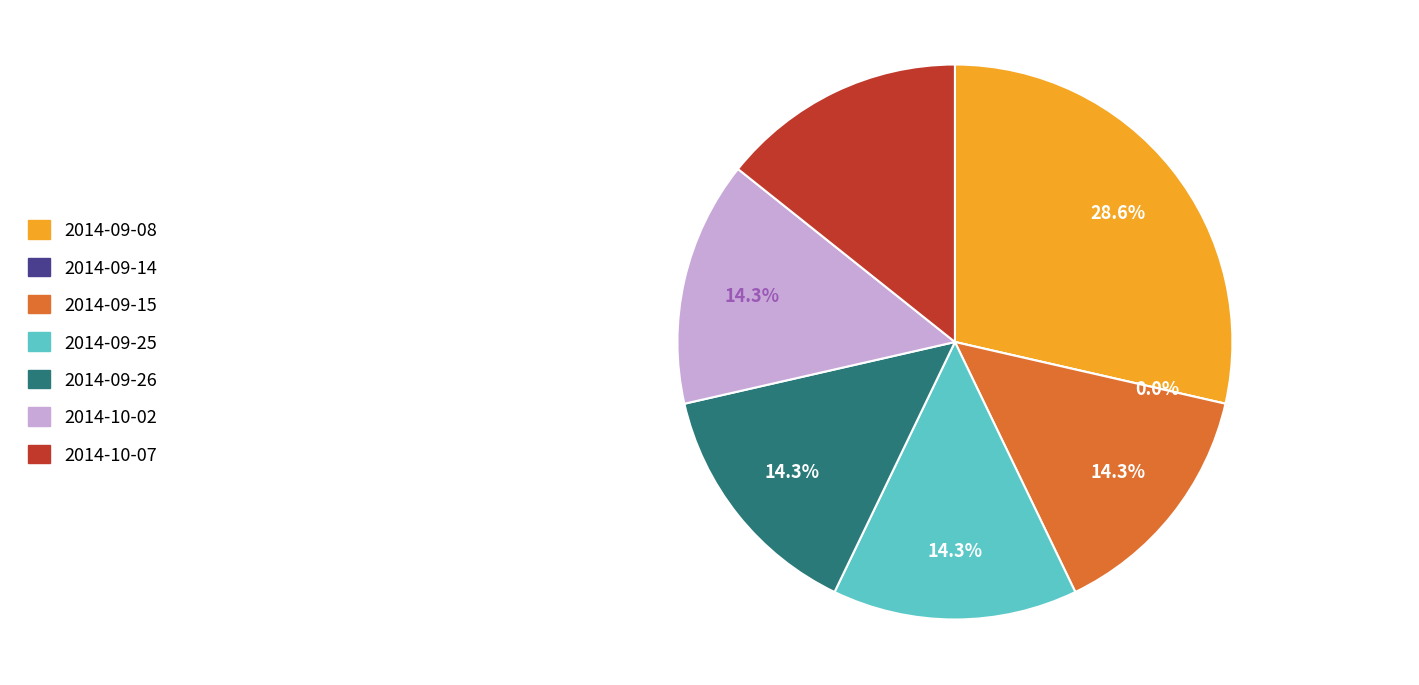

What percentage is NOT represented by 2014-10-02?

85.7%